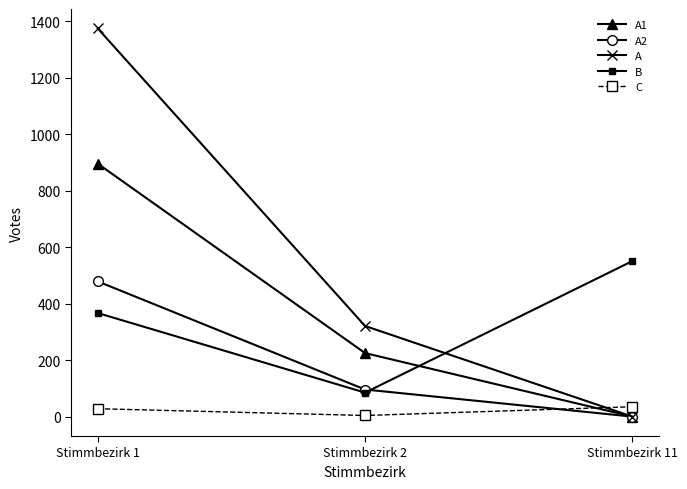

Does the chart have visible grid lines?

No